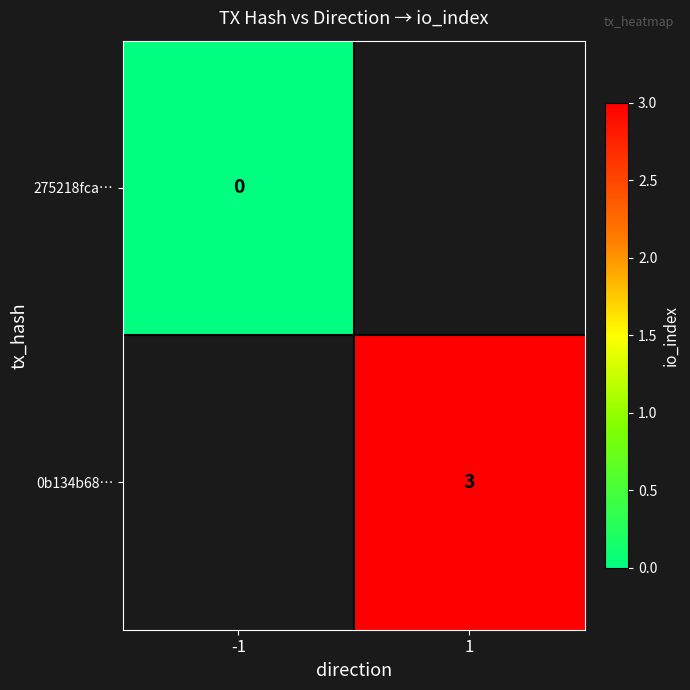

At how many categories does at least one series exceed 0?

1